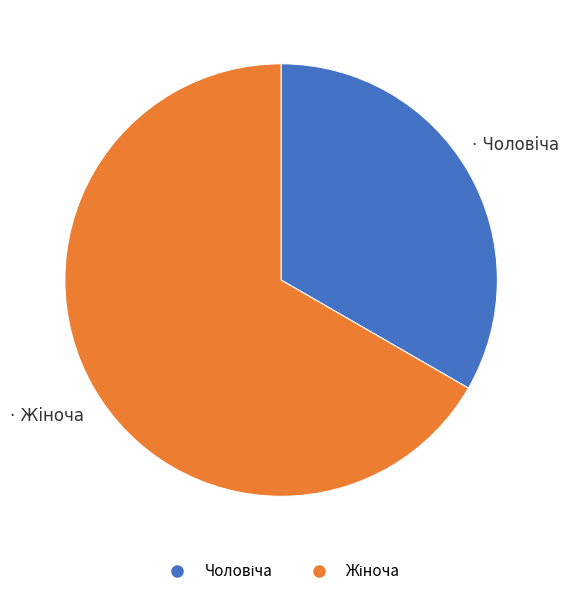

Is there a majority slice in this chart?

Yes